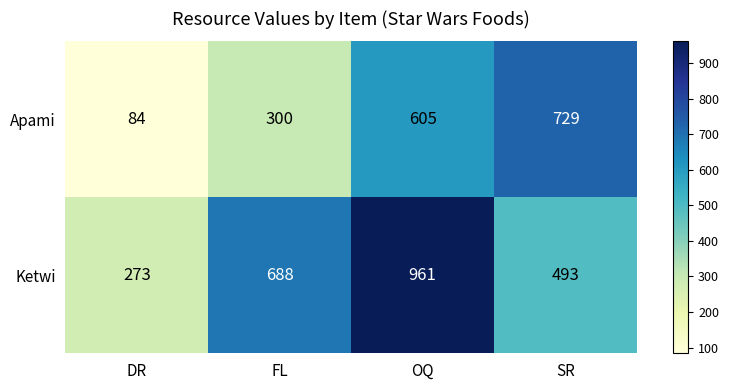

At OQ, list the series in order from largest to smallest.

Ketwi, Apami